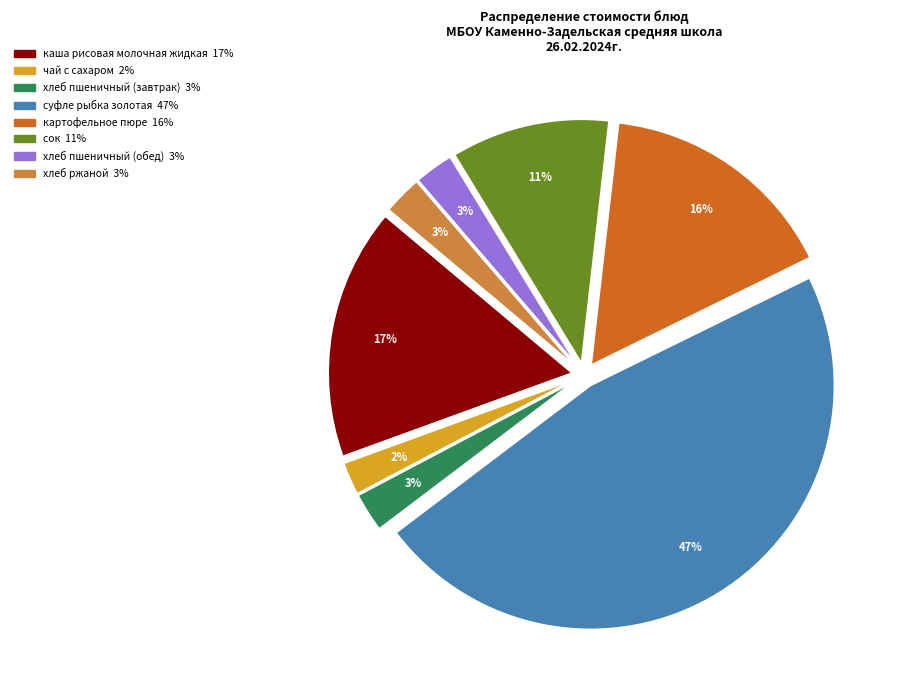

Is сок the majority of the pie?

No